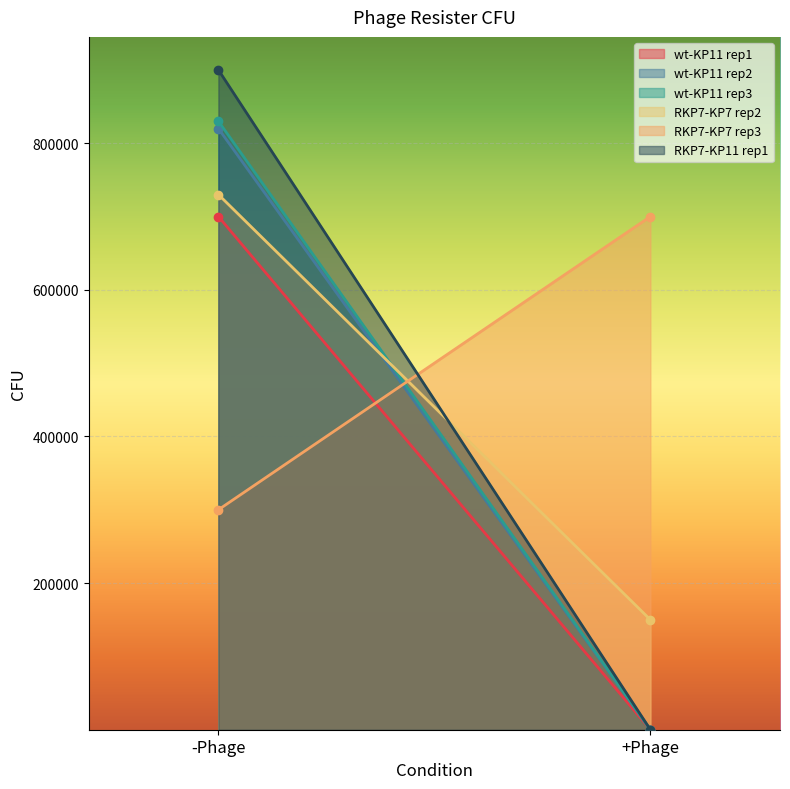

What is the average value of the wt-KP11 rep2 series?

410000